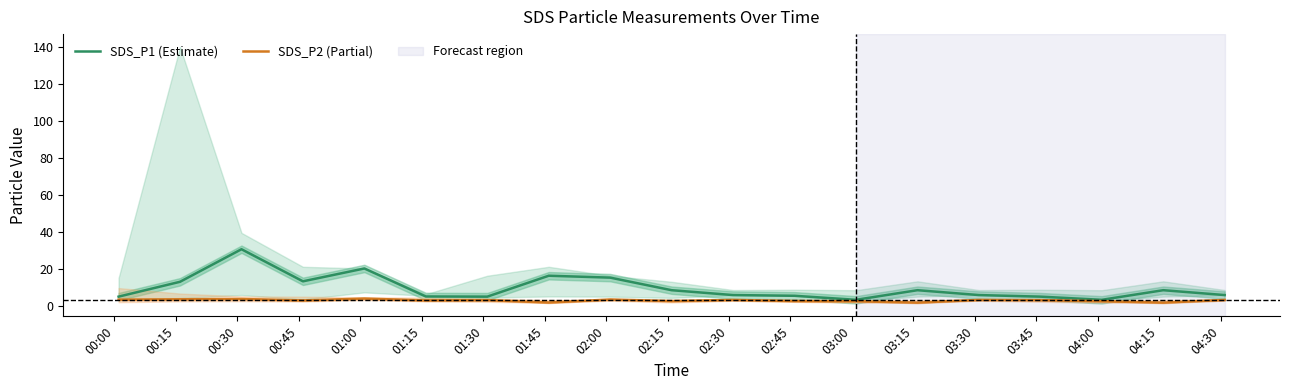

What is the total value across all series at 02:30?

9.5